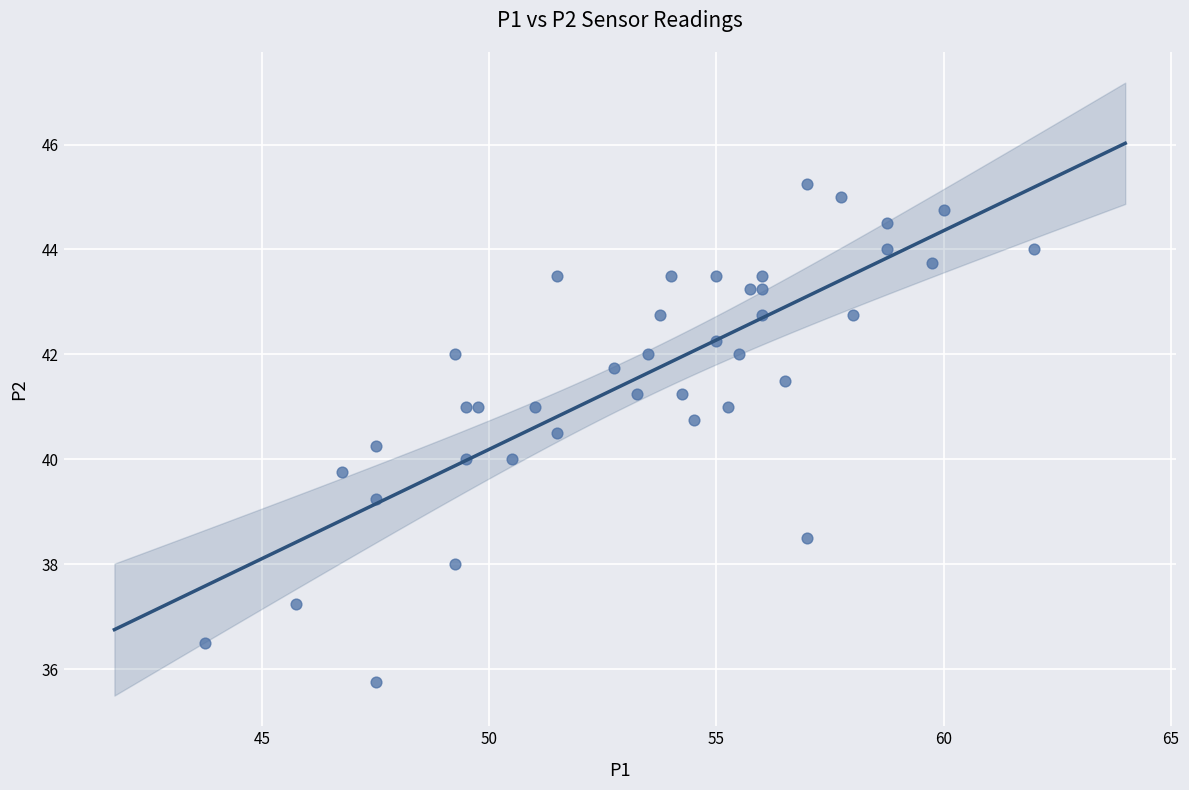

What is the range of X values (max minus min)?

18.2